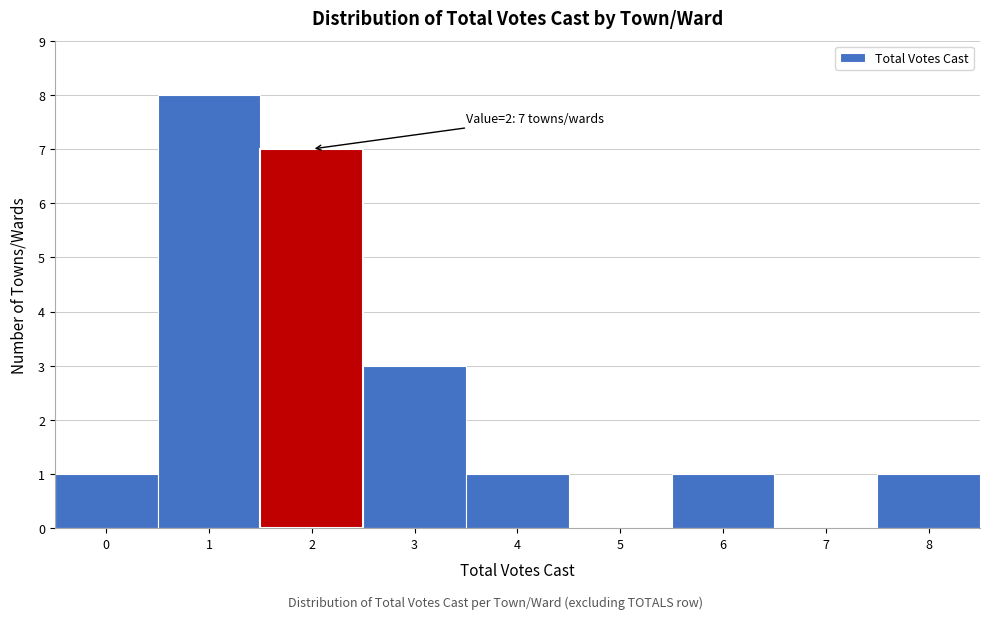

Over which range of the x-axis is the bar tallest?

0.5 to 1.5